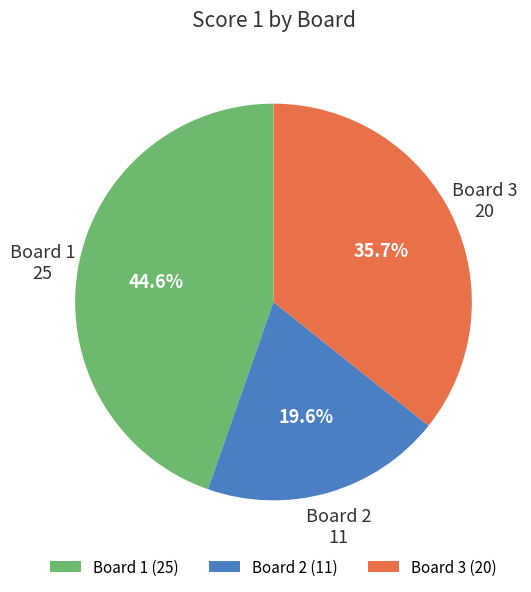

What percentage do Board 3 and Board 1 together represent?

80.4%